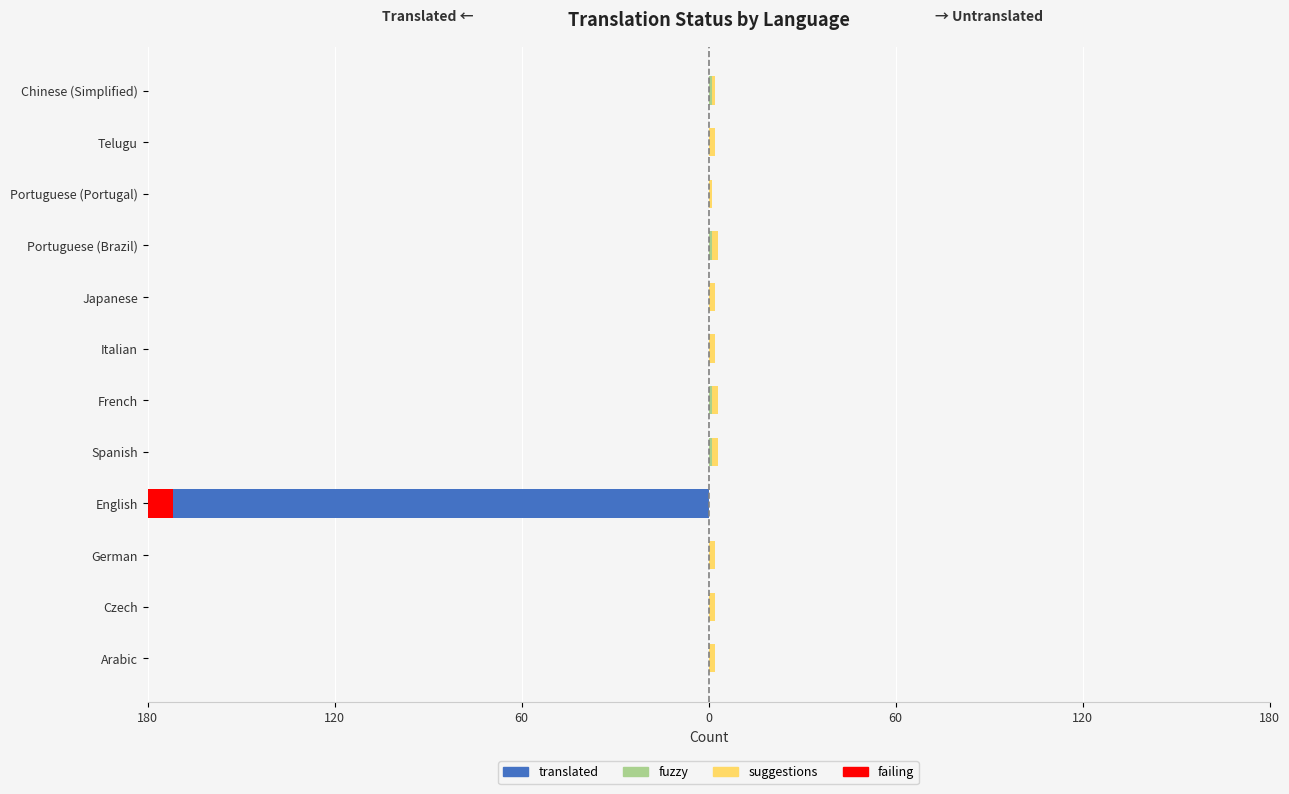

What is the sum of all translated values?

-172